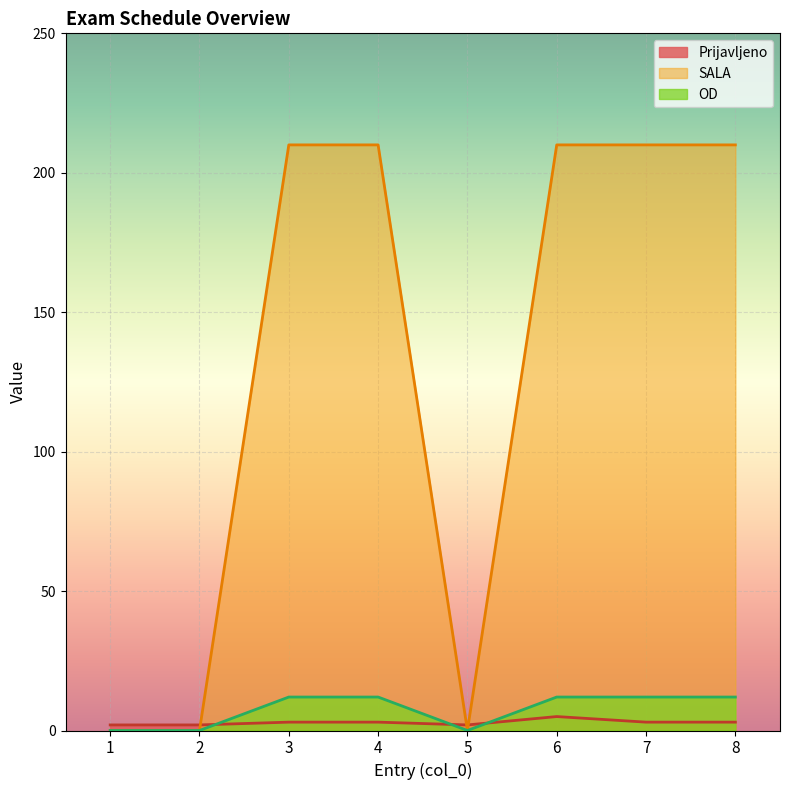

How many positive values does the OD series have?

5